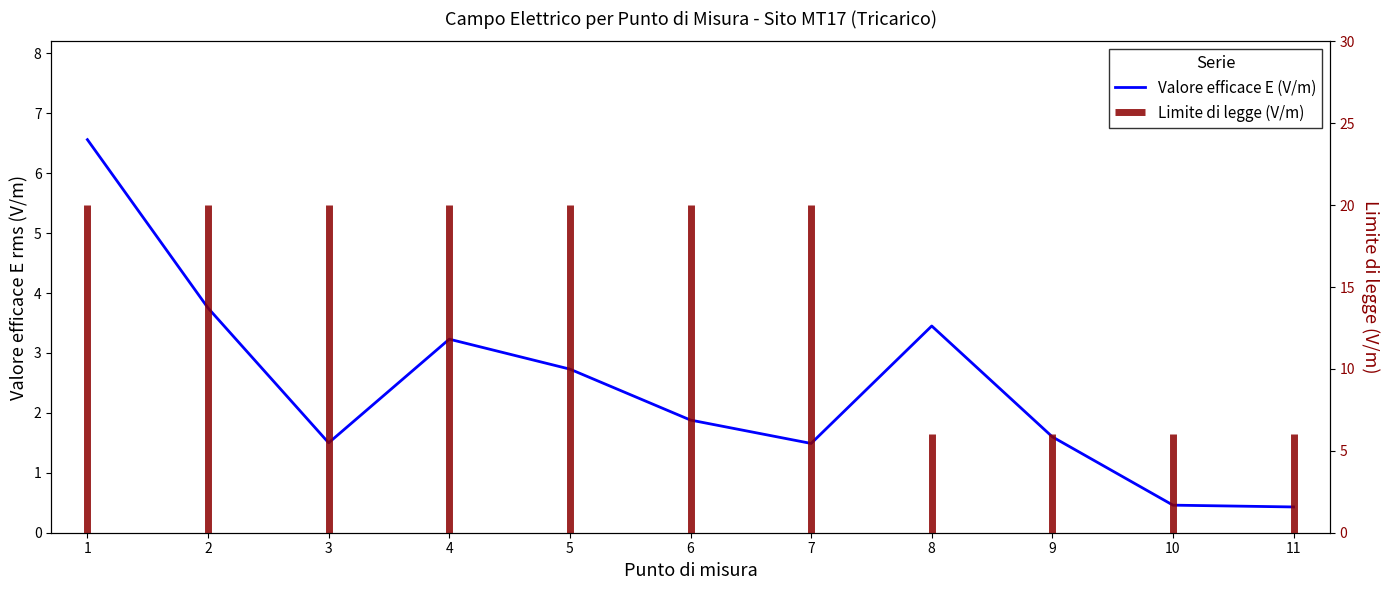

Between 10 and 3, which is larger?

3